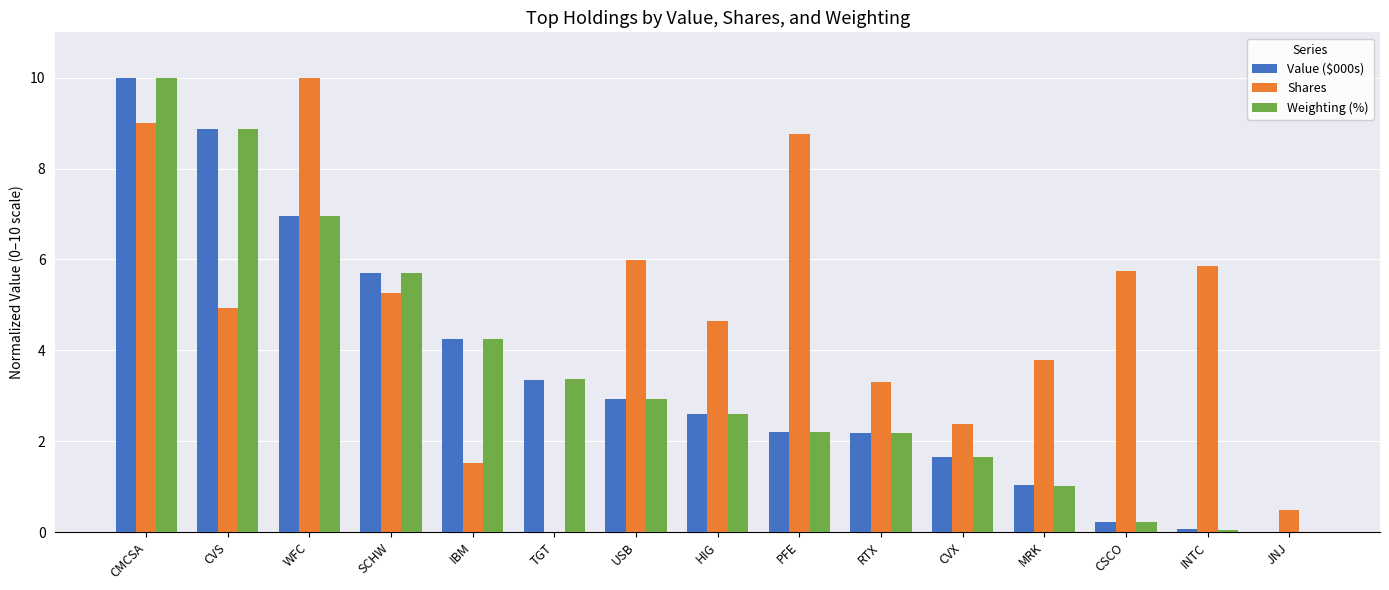

Between SCHW and HIG, which series saw the biggest shift?

Value ($000s)